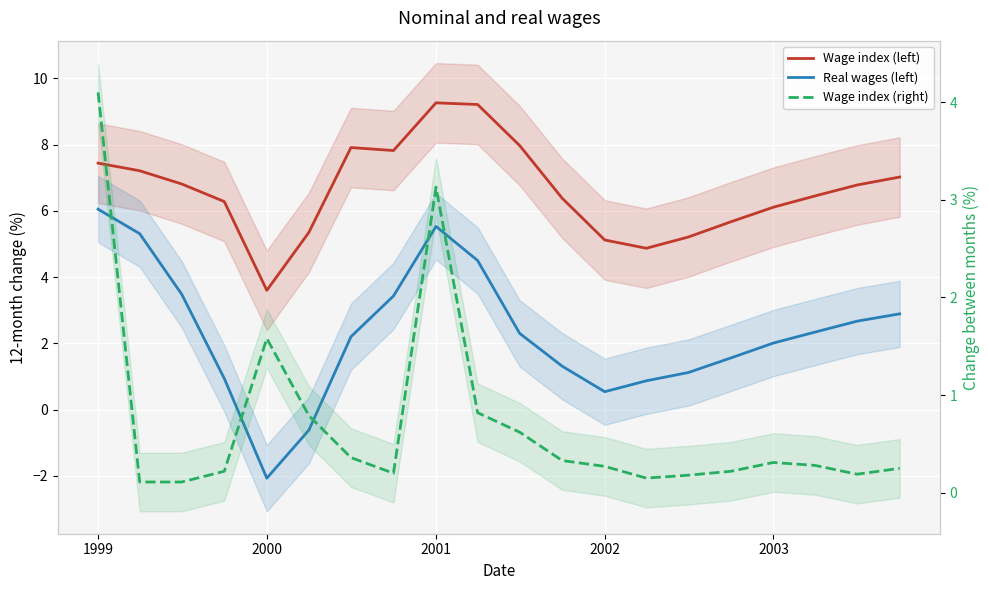

What is the value of the Wage index (right) point at the 8th from the left?

0.2